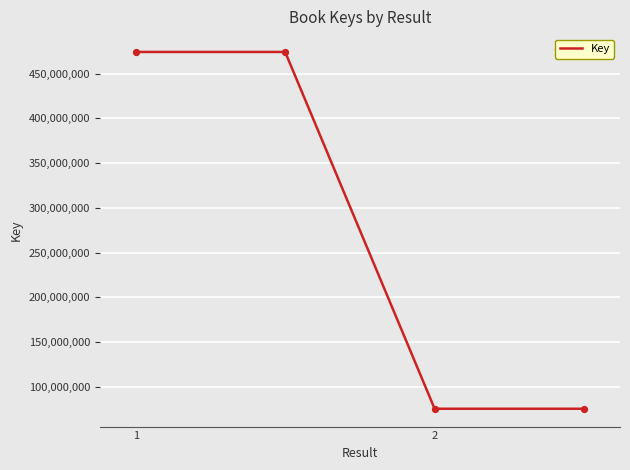

What is the maximum value shown in the chart?

474206552